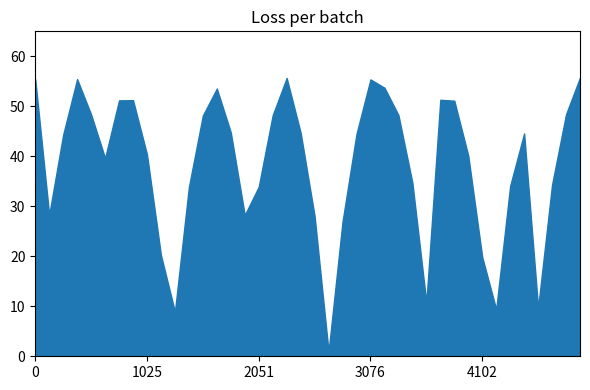

What is the maximum value shown in the chart?

55.8